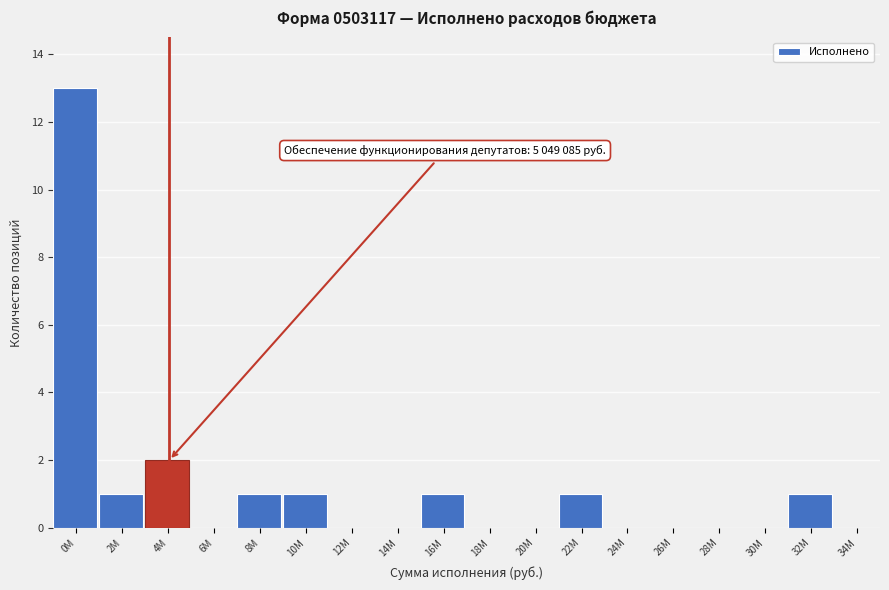

Reading right to left, extract all data points from this chart.

34M=0	32M=1	30M=0	28M=0	26M=0	24M=0	22M=1	20M=0	18M=0	16M=1	14M=0	12M=0	10M=1	8M=1	6M=0	4M=2	2M=1	0M=13